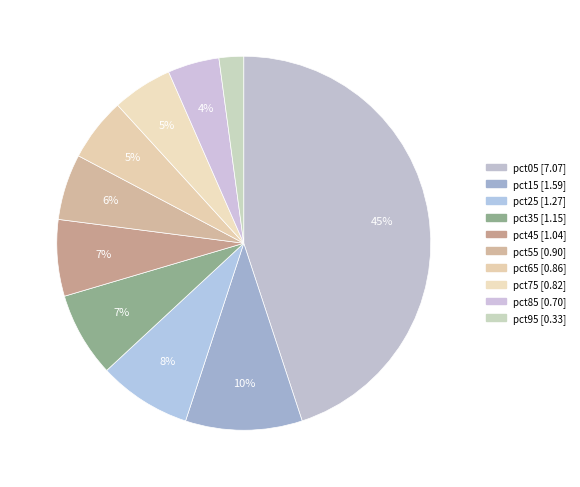

What is the ratio of the value at pct65 to the value at pct45?

0.8